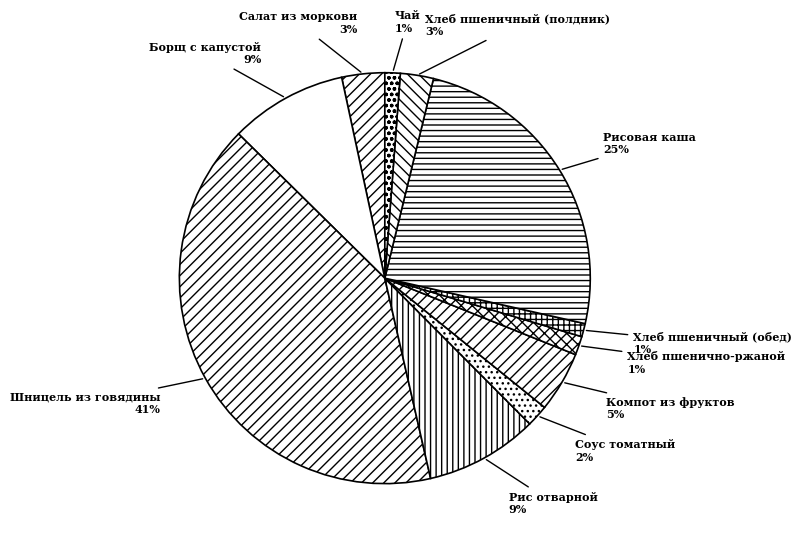

How many segments does this pie chart have?

11